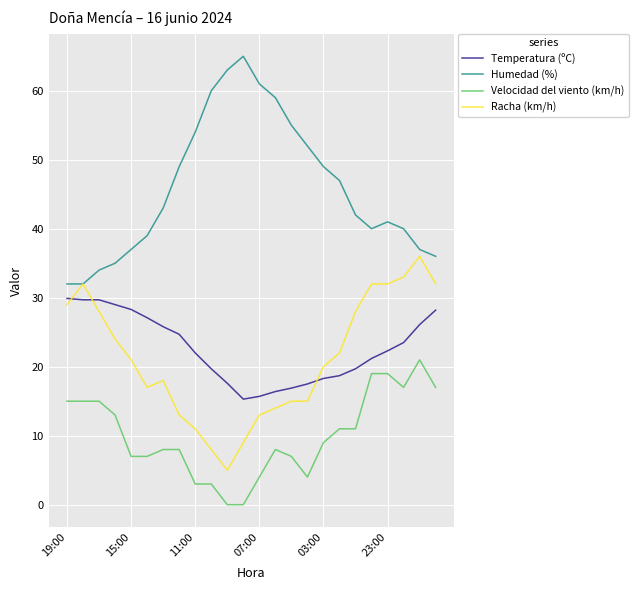

List the series in order of their peak value, highest first.

Humedad (%), Racha (km/h), Temperatura (ºC), Velocidad del viento (km/h)